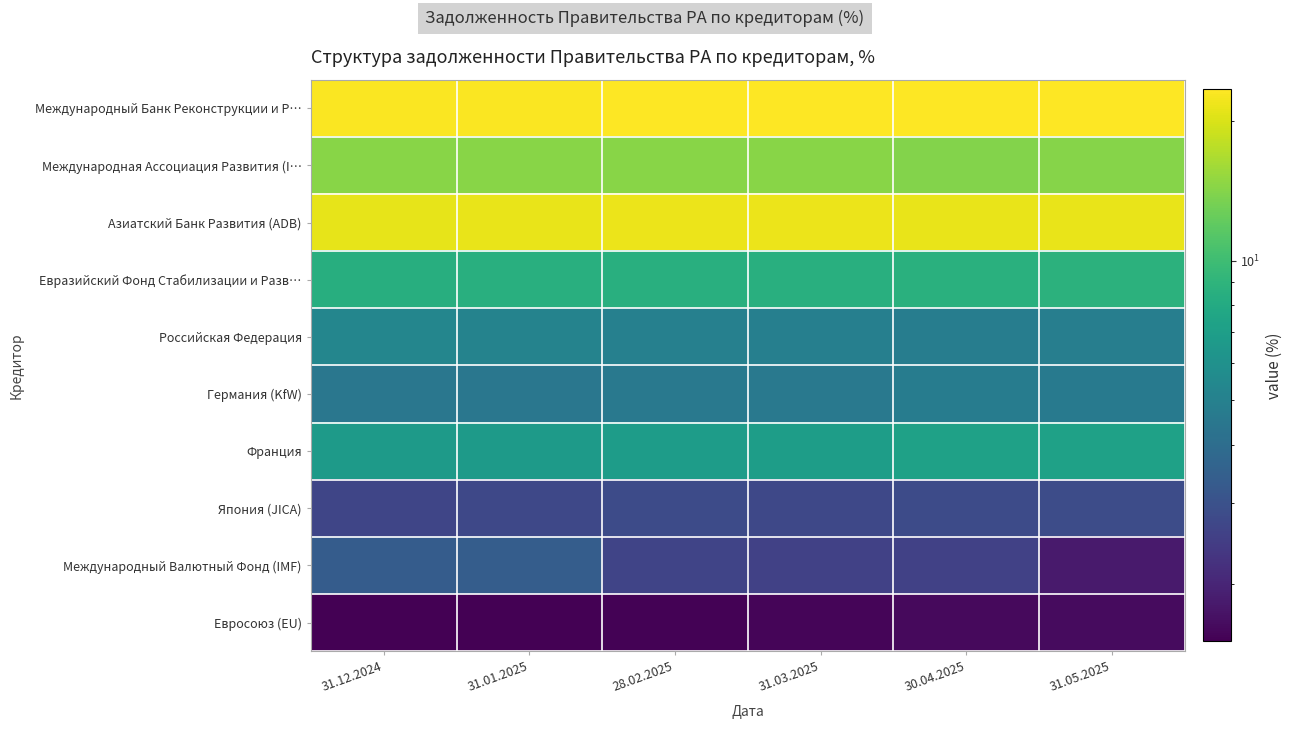

Which series has the widest spread of values?

Международный Валютный Фонд (IMF)